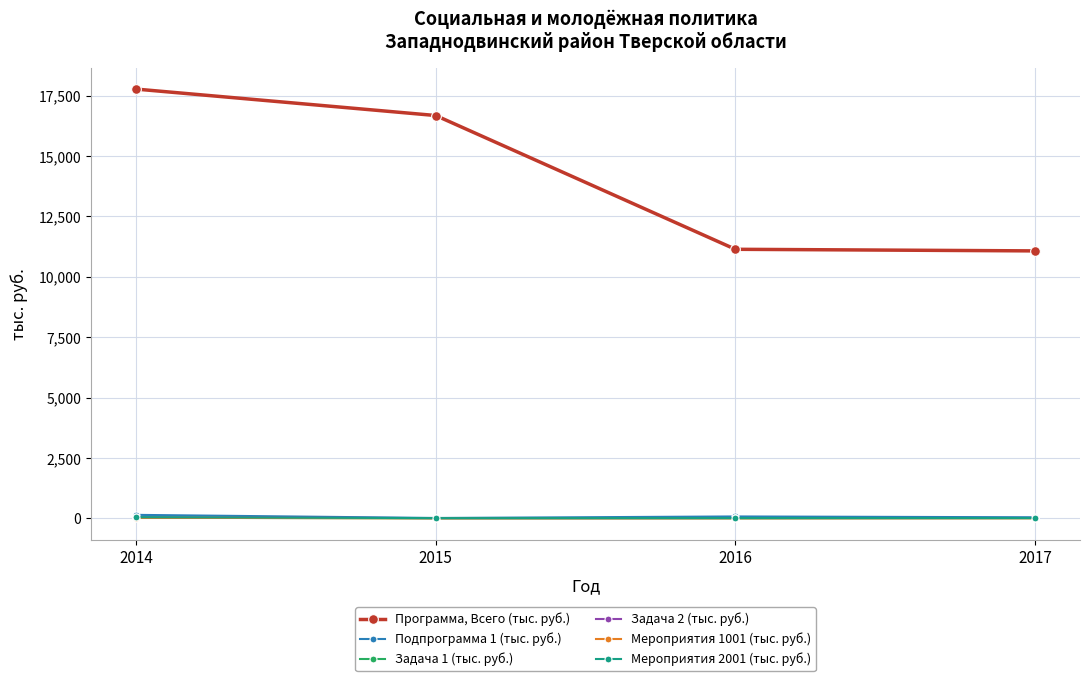

Is this an area chart (filled region under the line)?

No